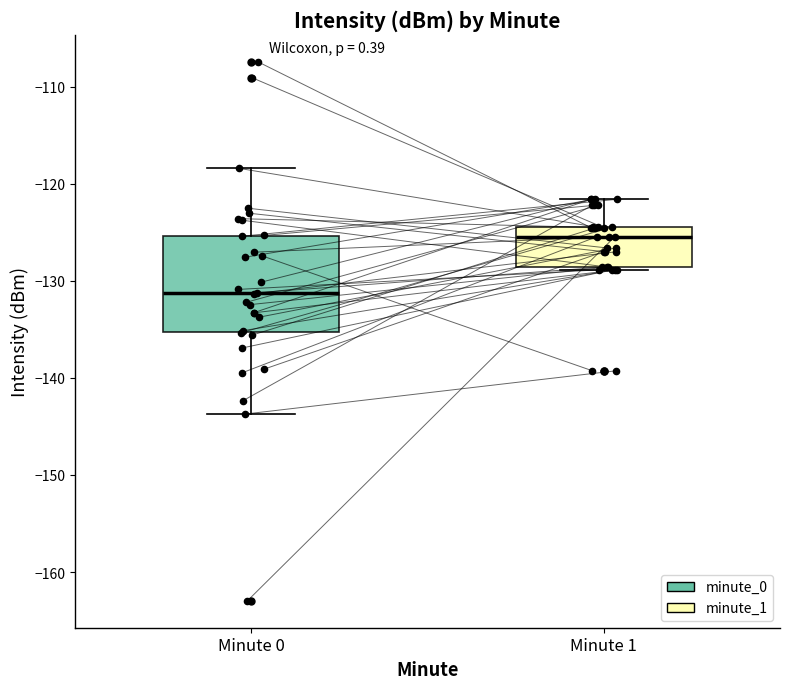

Reading left to right, transcribe this box plot: for each box, give where its median line is, the range the box spans, and where its two whiskers end, as read against the y-axis. The values are not printed on the chart, so give them approximately, as read against the axis.

Minute 0: median -131, box -135 to -125, whiskers -144 to -118
Minute 1: median -125, box -129 to -124, whiskers -129 to -122